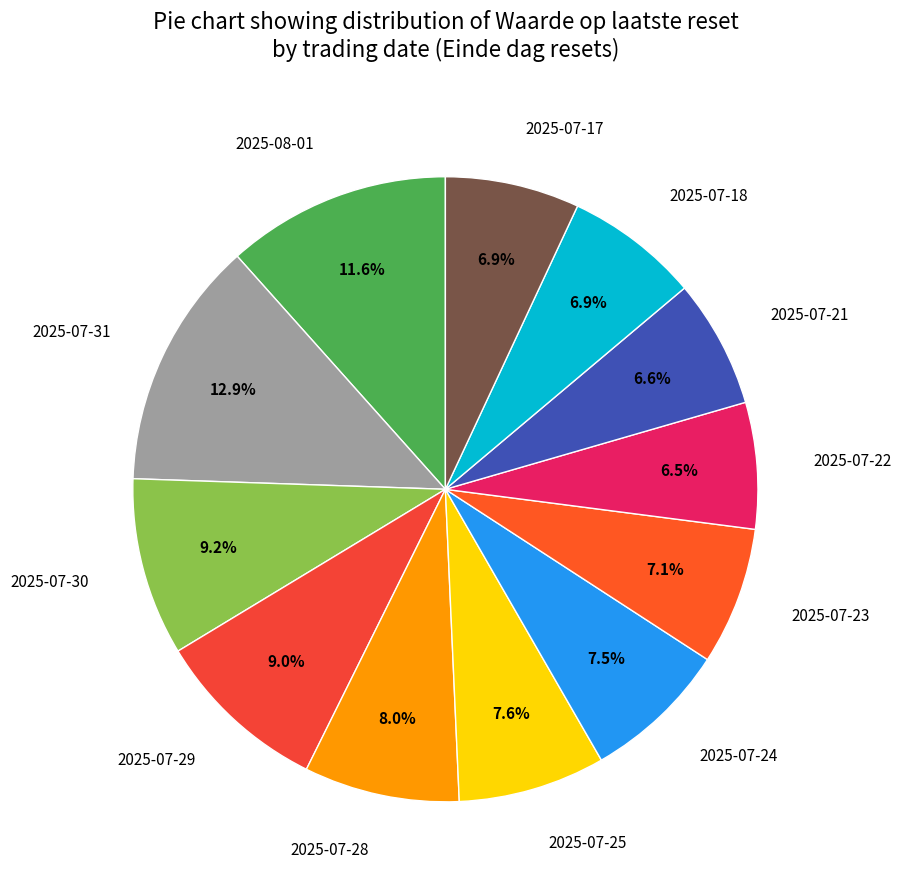

Is 2025-08-01 the majority of the pie?

No